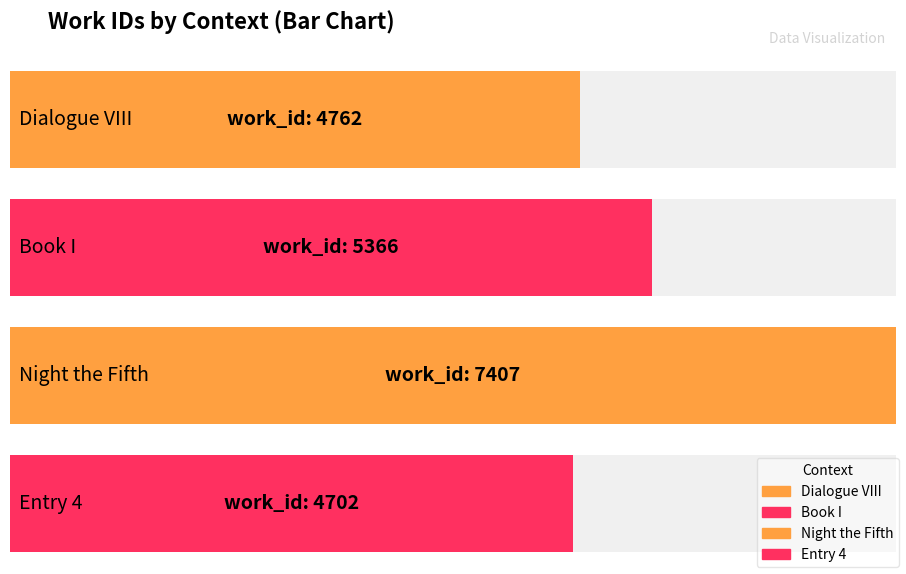

Where does the data first go above 5366?

Night the Fifth